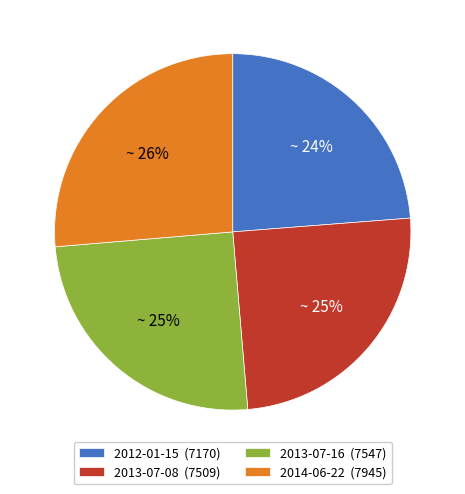

Does any single category account for the majority?

No